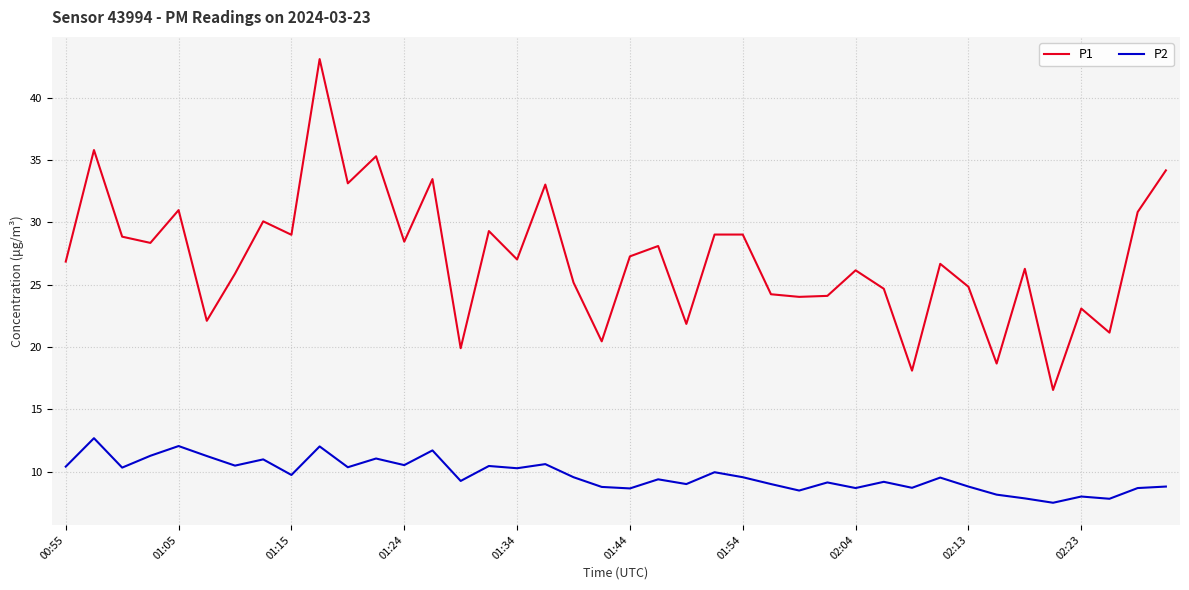

True or false: P1 and P2 intersect in this chart.

False